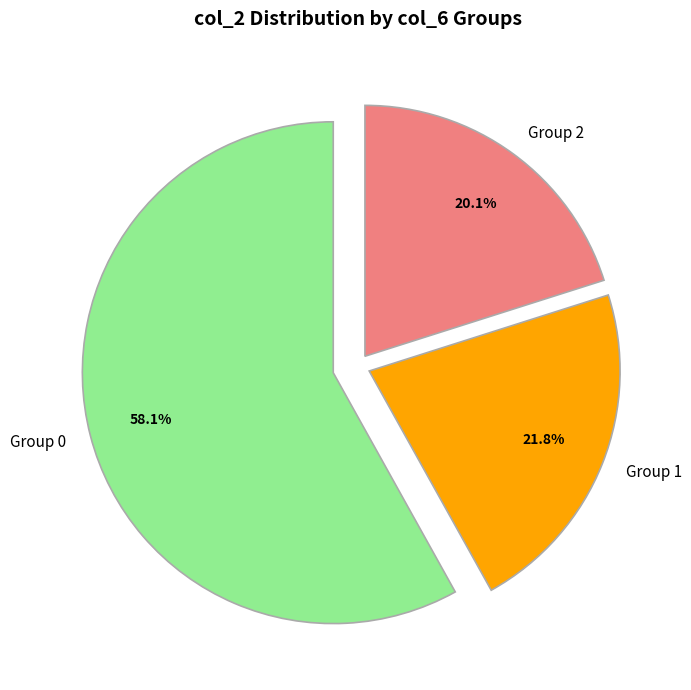

Which slice is the largest?

Group 0